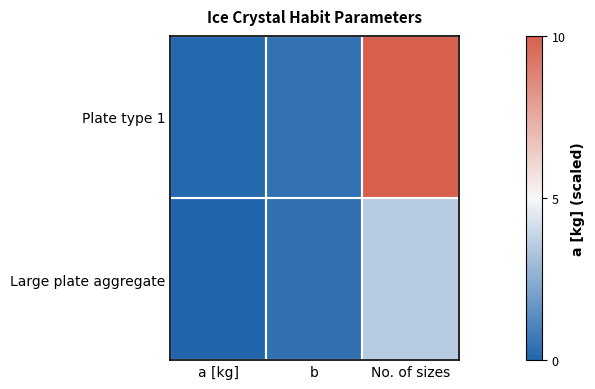

Reading left to right, transcribe all the data shown in this chart.

Plate type 1: a [kg]=0.1	b=0.4	No. of sizes=10.0
Large plate aggregate: a [kg]=0.0	b=0.4	No. of sizes=3.5